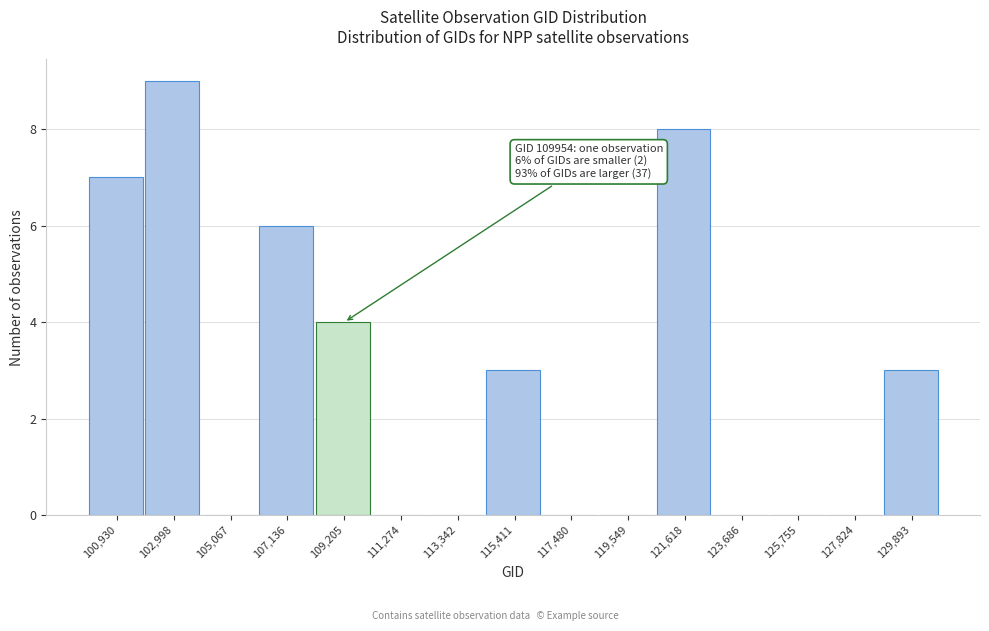

Reading left to right, extract all data points from this chart.

100,930=7	102,998=9	105,067=0	107,136=6	109,205=4	111,274=0	113,342=0	115,411=3	117,480=0	119,549=0	121,618=8	123,686=0	125,755=0	127,824=0	129,893=3